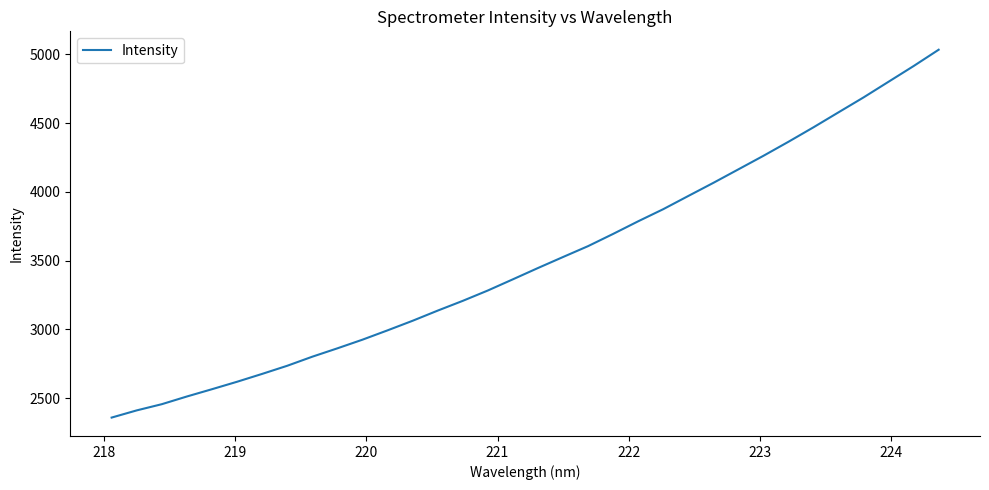

What is the minimum value shown in the chart?

2358.7